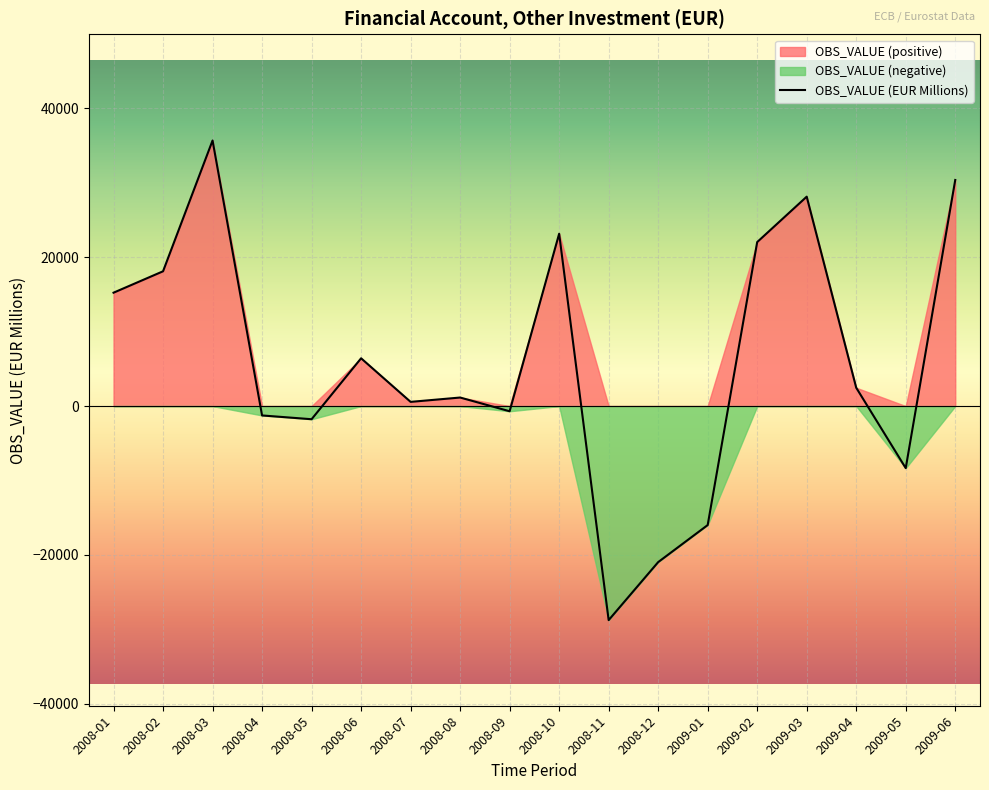

The chart shows a value of -14990.3 at 2008-11. True or false?

False